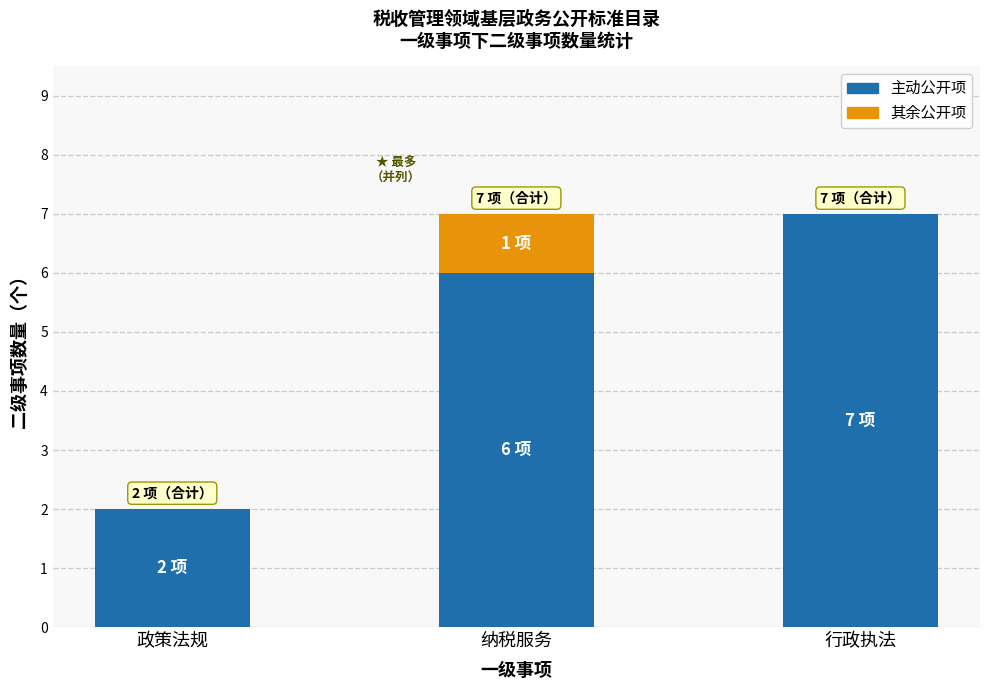

Does the chart contain stacked bars?

Yes